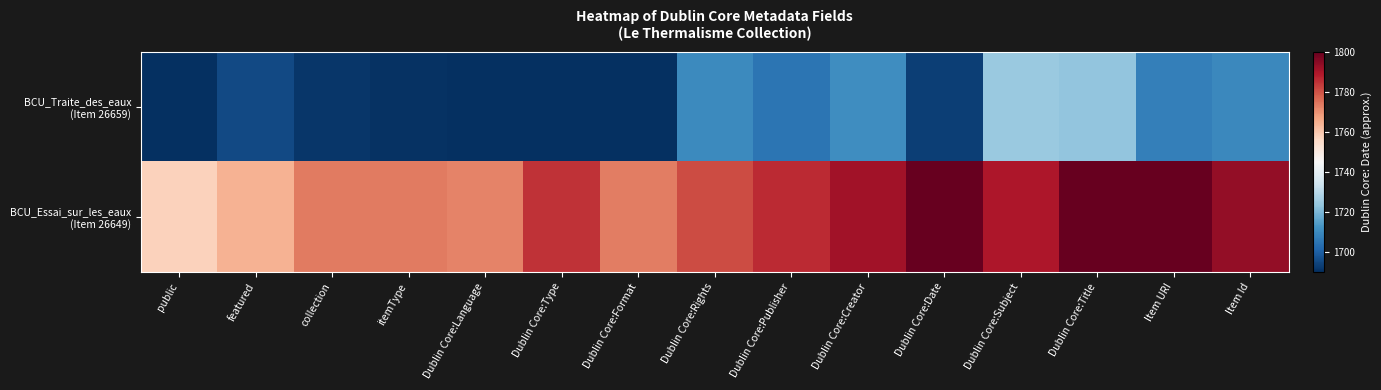

At which category is the sum across all series the highest?

Dublin Core:Title